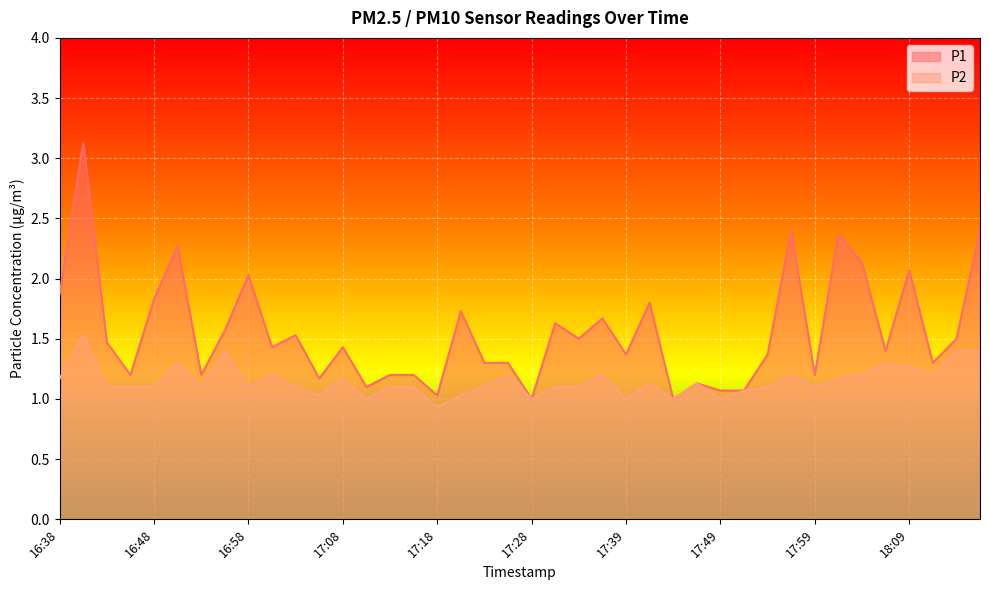

Rank the categories by P1 value from lowest to highest.

17:28, 17:44, 17:18, 17:49, 17:51, 17:11, 17:46, 17:06, 16:46, 16:53, 17:13, 17:16, 17:59, 17:23, 17:26, 18:11, 17:39, 17:54, 18:06, 17:01, 17:08, 16:43, 17:33, 18:14, 17:03, 16:56, 17:31, 17:36, 17:21, 17:41, 16:48, 16:38, 16:58, 18:09, 18:04, 16:51, 18:01, 17:56, 18:16, 16:41